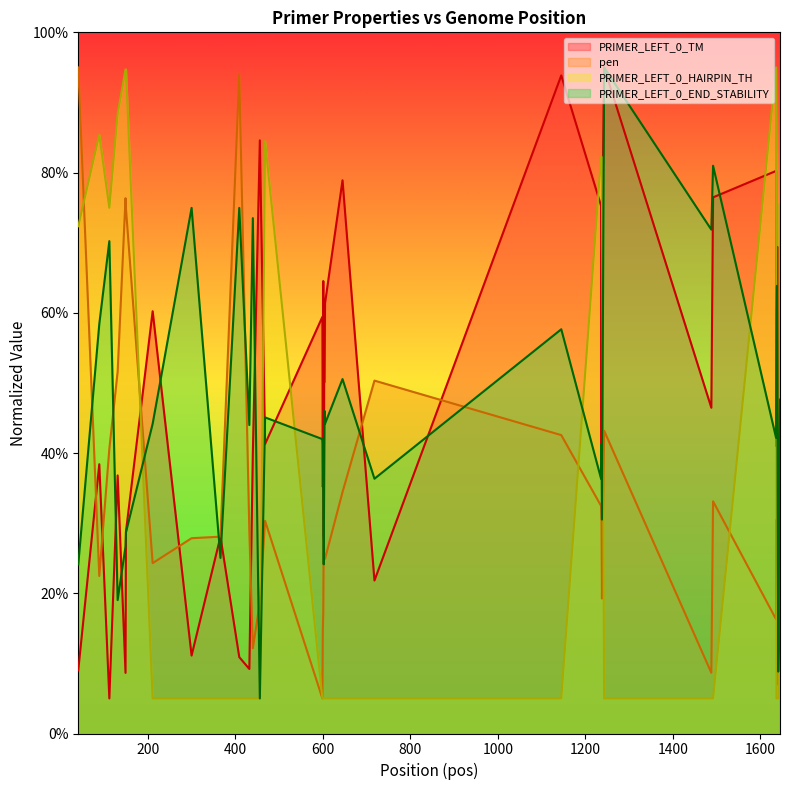

How many data points does each series have?

40